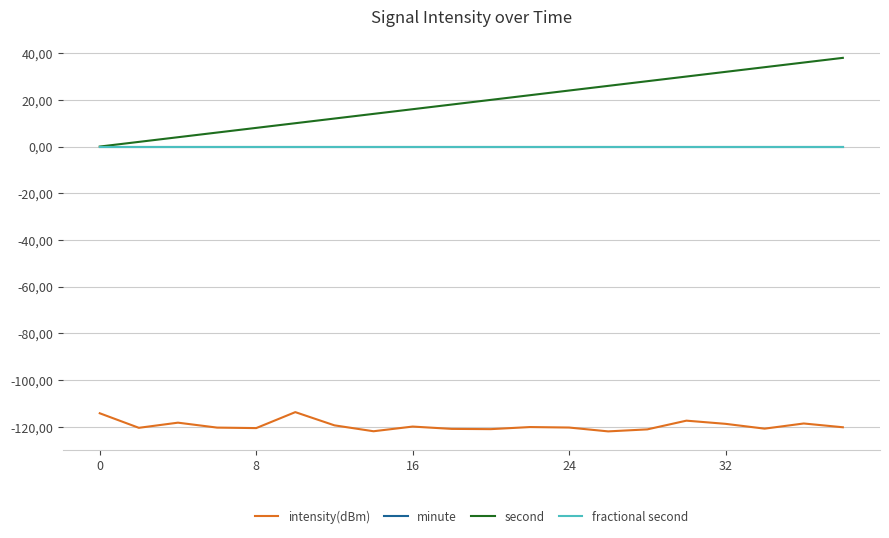

Rank the series by their maximum value, from highest to lowest.

second, minute, fractional second, intensity(dBm)